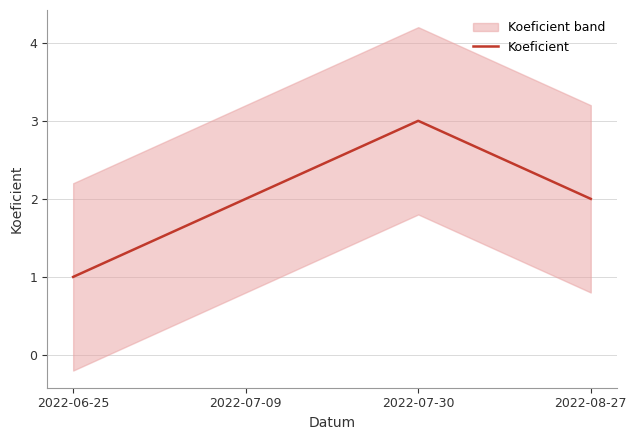

What is the ratio of the value at 2022-06-25 to the value at 2022-07-30?

0.3